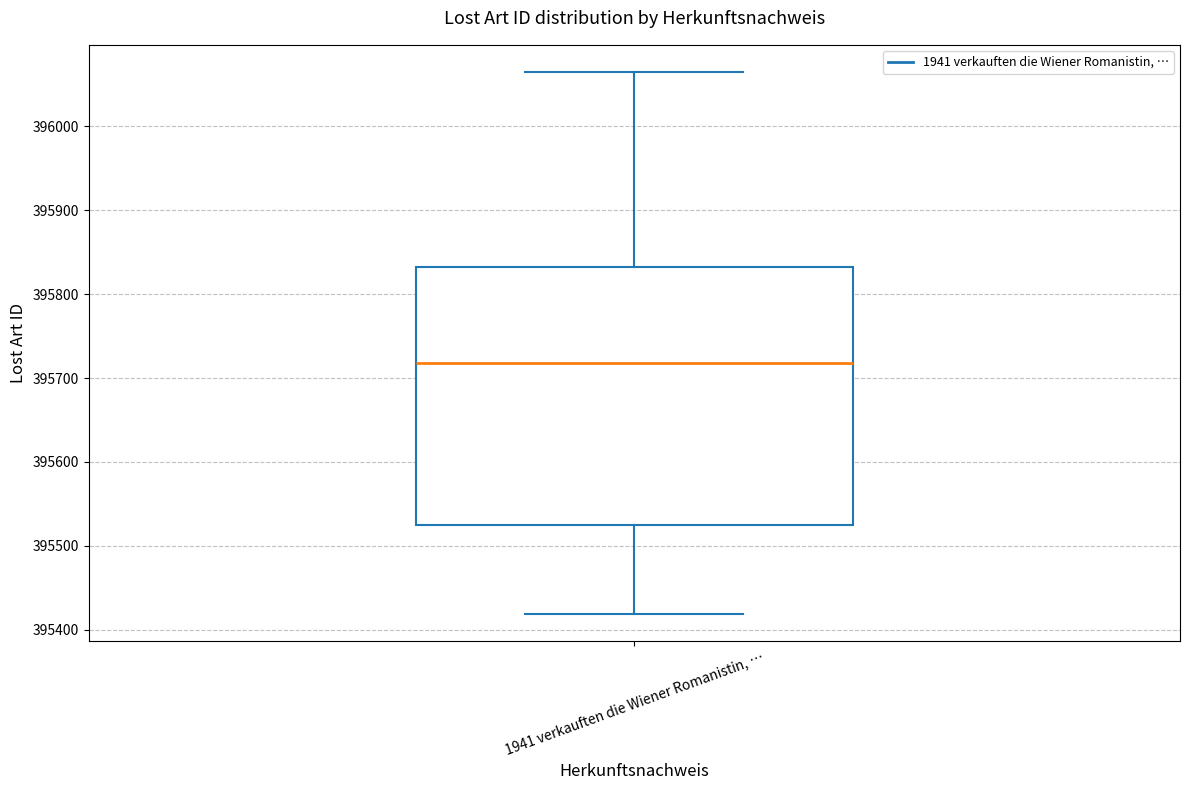

Read this box plot against the y-axis: the position of the median line, the range covered by the box, and the ends of both whiskers. The values are not printed on the chart, so give them approximately, as read against the axis.

median 395720, box 395520 to 395830, whiskers 395420 to 396070